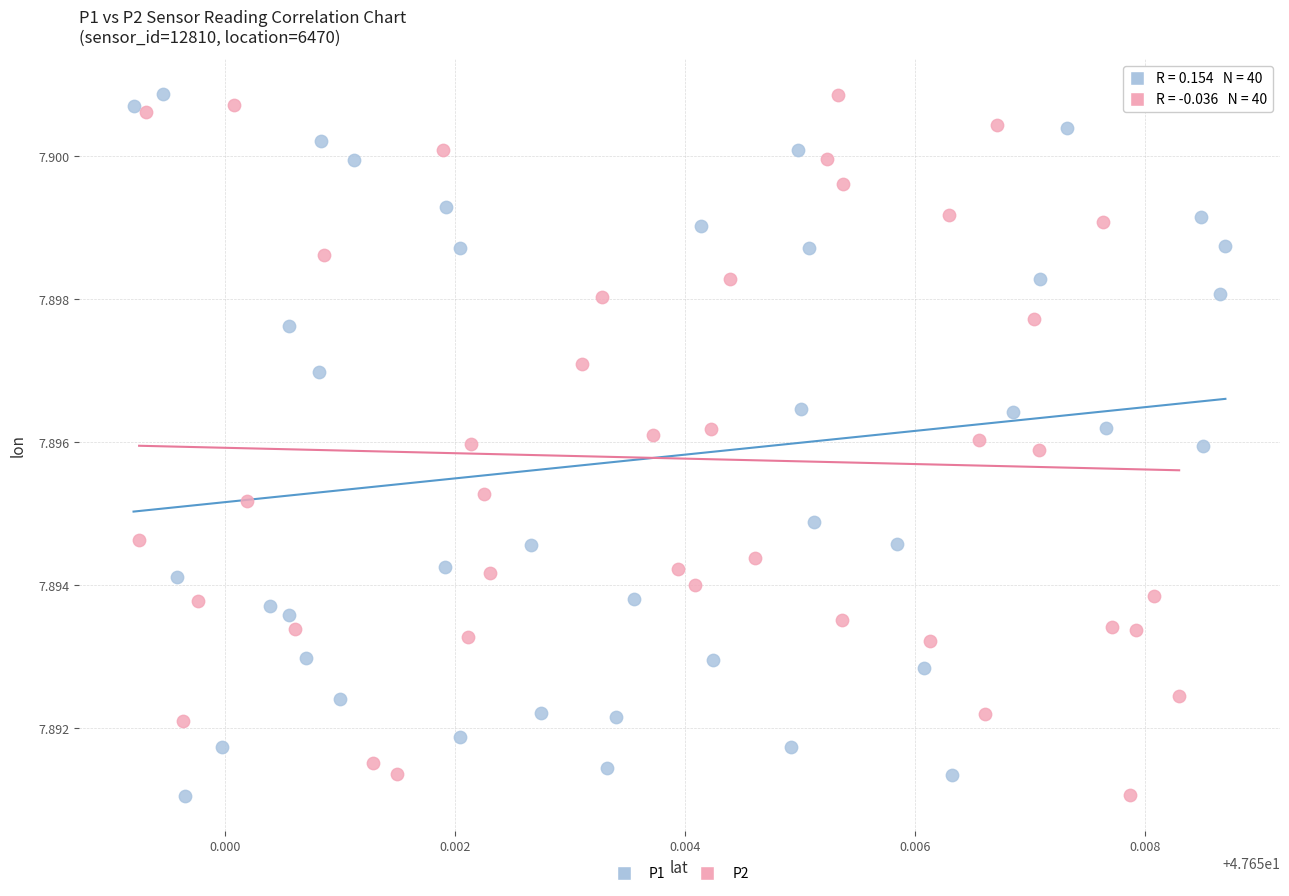

What are all the series names shown in the legend?

P1, P2